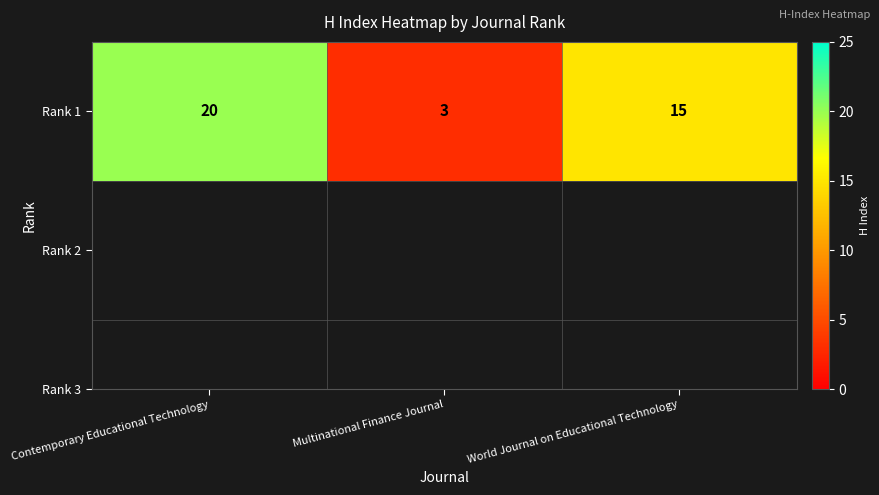

List the labels in order of value, smallest first.

Multinational Finance Journal, World Journal on Educational Technology, Contemporary Educational Technology